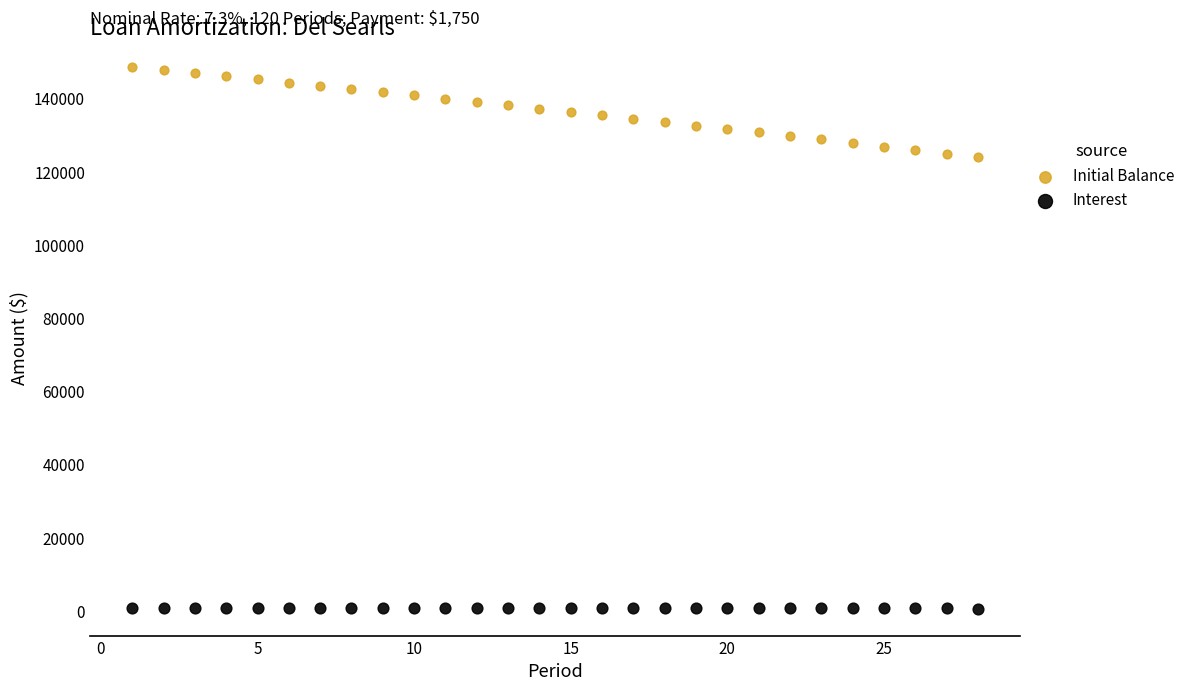

Which series has the widest spread of Y values?

Initial Balance